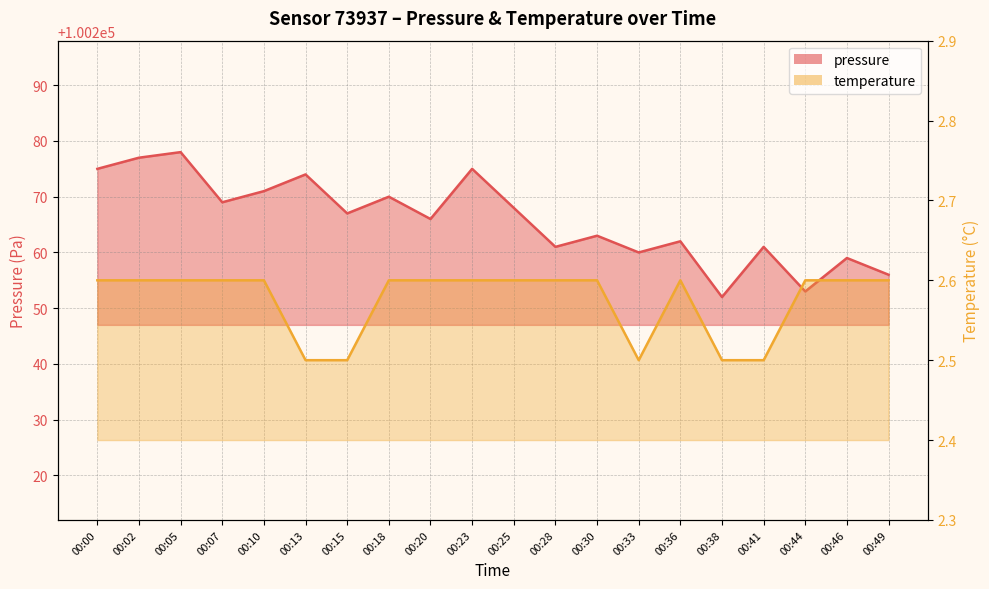

What is the value of the temperature point at the 10th from the left?

2.6